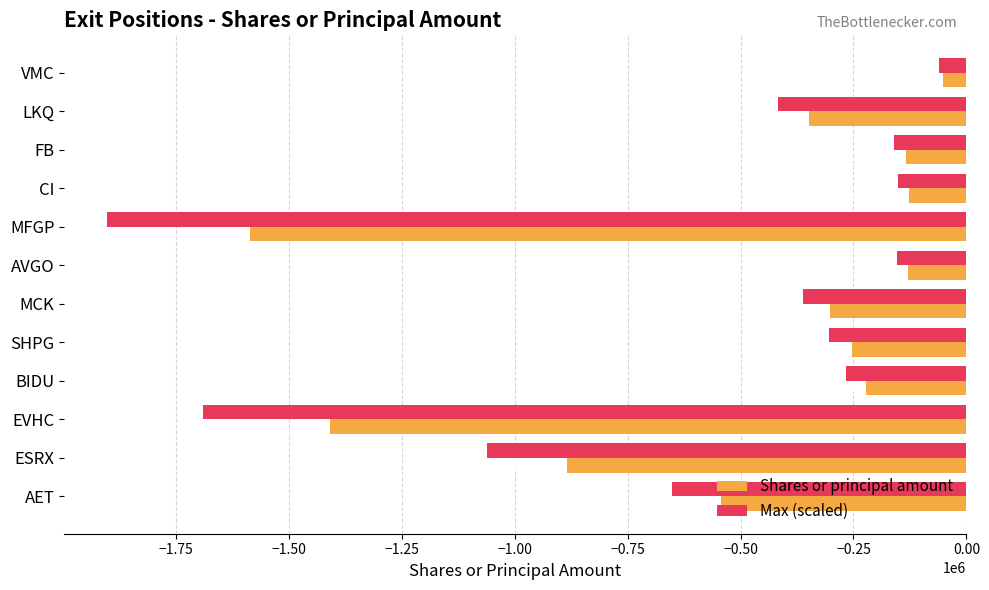

Which series has the largest total across all categories?

Shares or principal amount